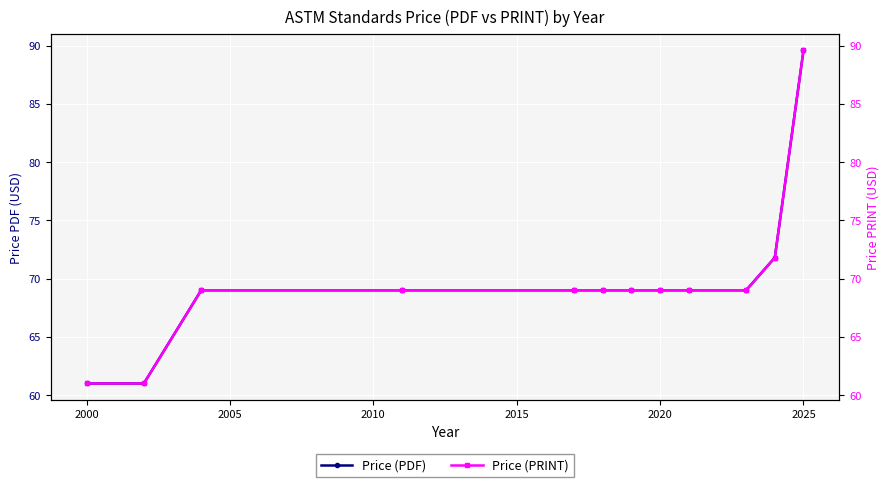

How many values in the Price (PDF) series exceed 69?

2